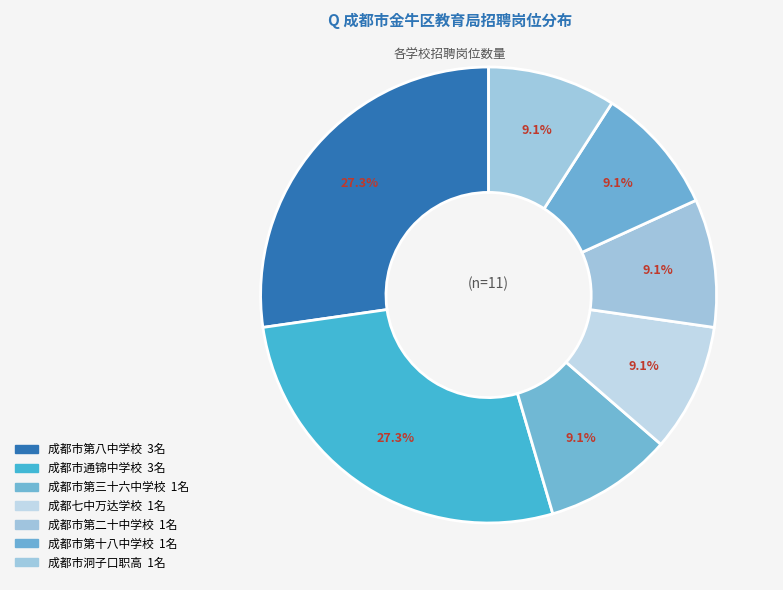

How many slices are in this pie chart?

7